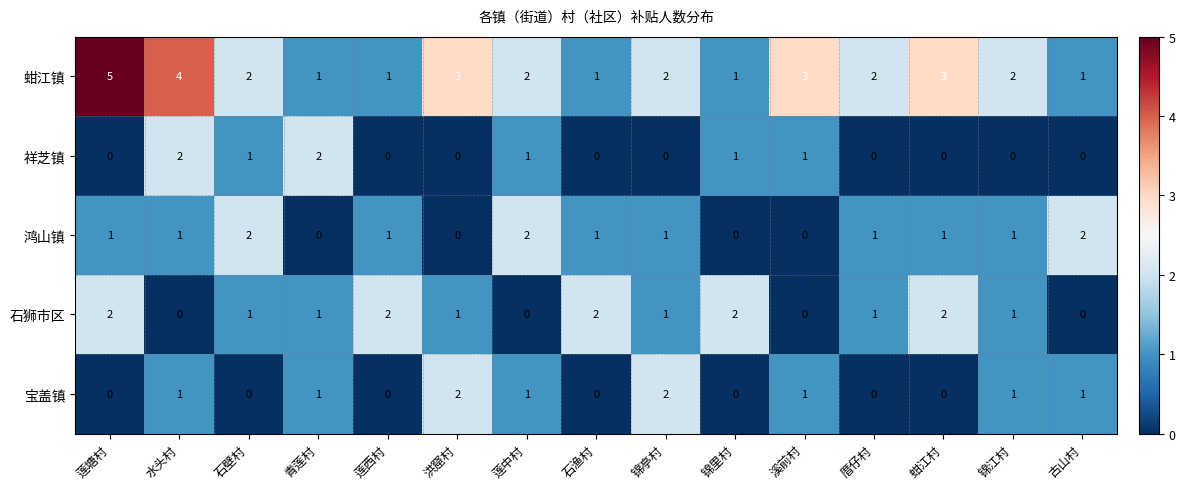

True or false: 鸿山镇 has a value of 0 at 厝仔村.

False